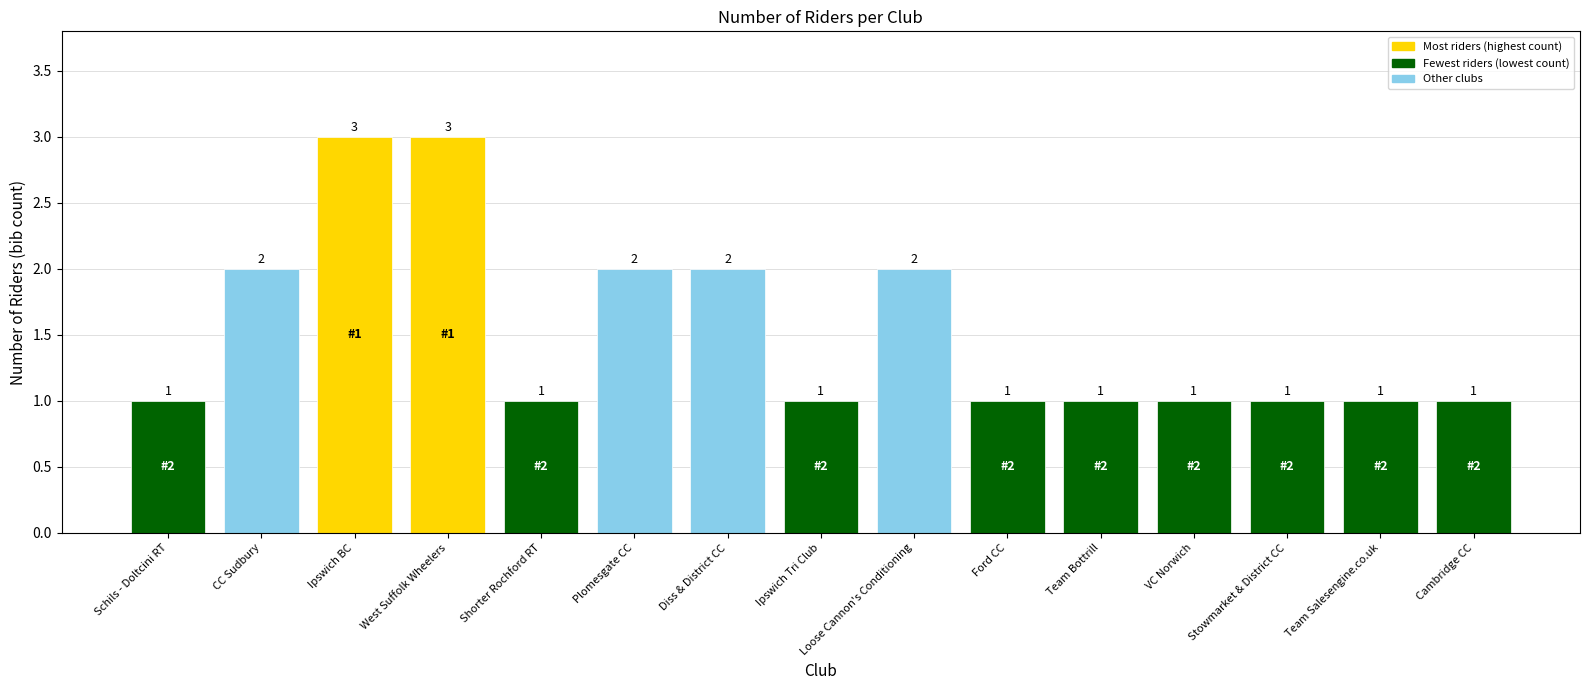

True or false: the data shows 1 at Ipswich Tri Club.

True